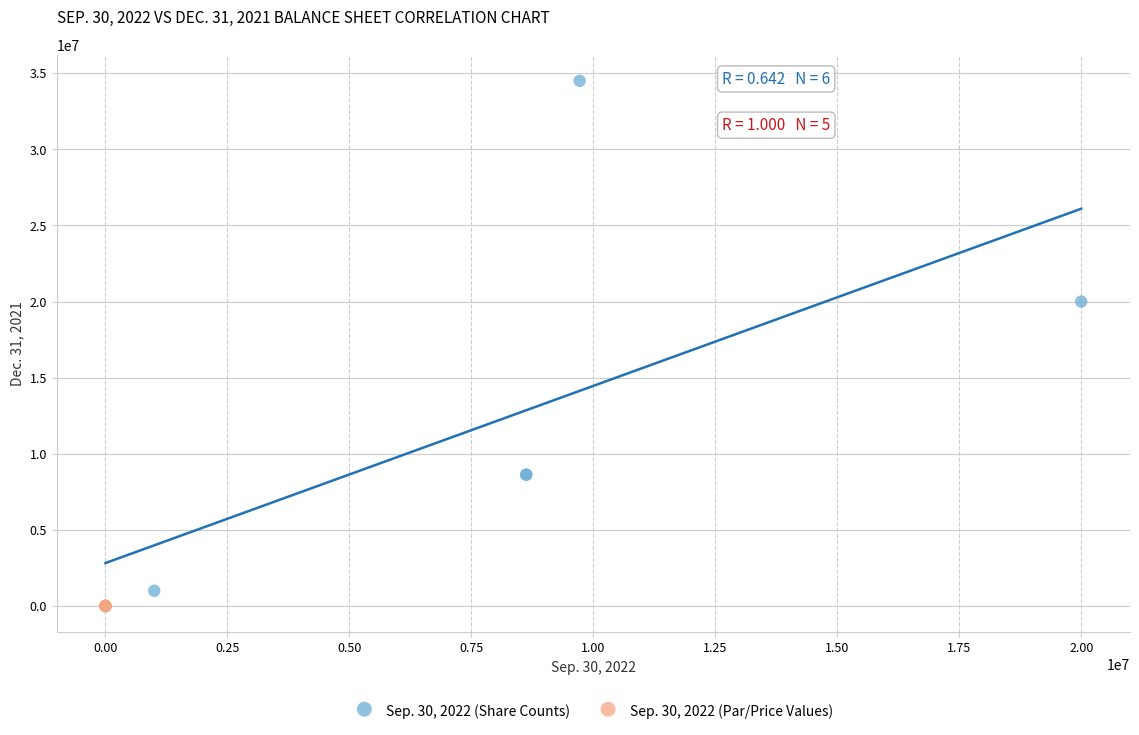

Which series has the widest spread of Y values?

Sep. 30, 2022 (Share Counts)